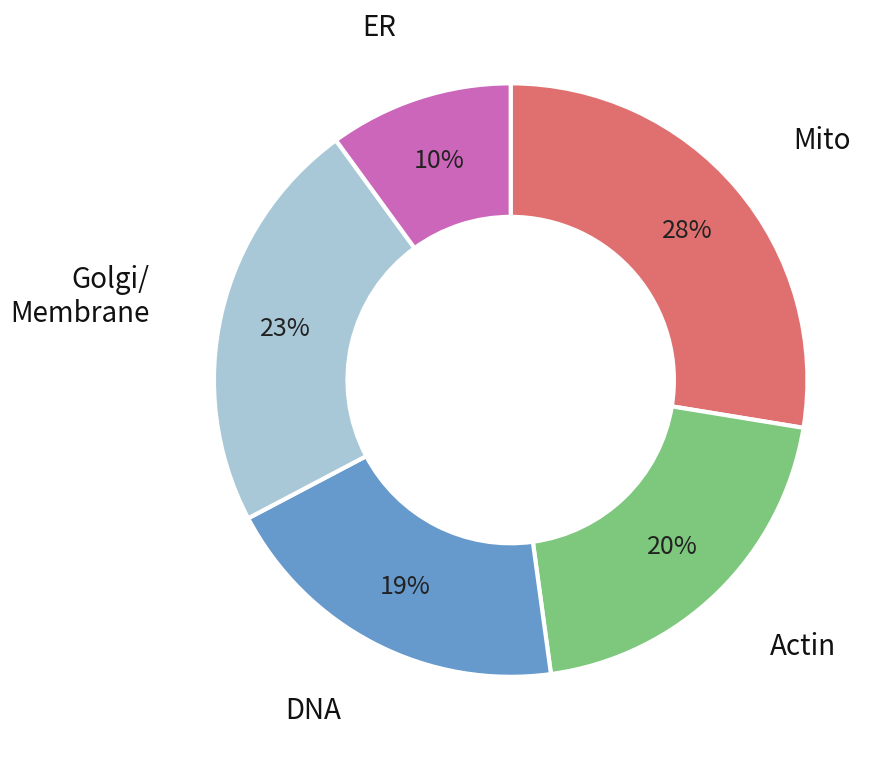

How many segments does this pie chart have?

5